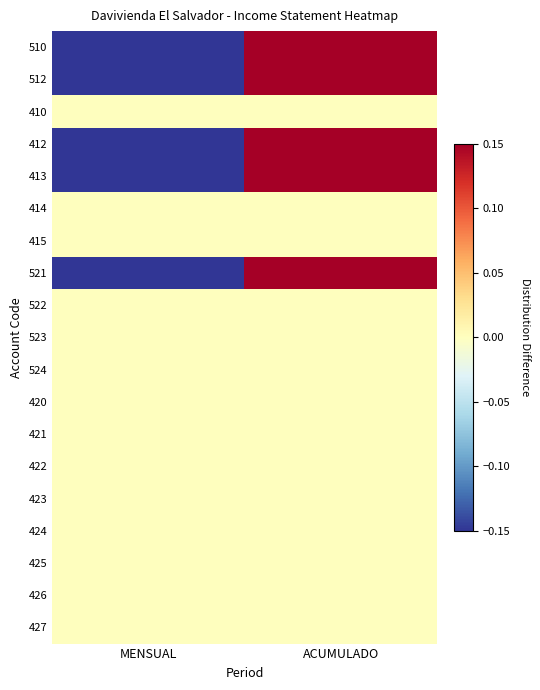

Between ACUMULADO and MENSUAL, which is larger?

ACUMULADO